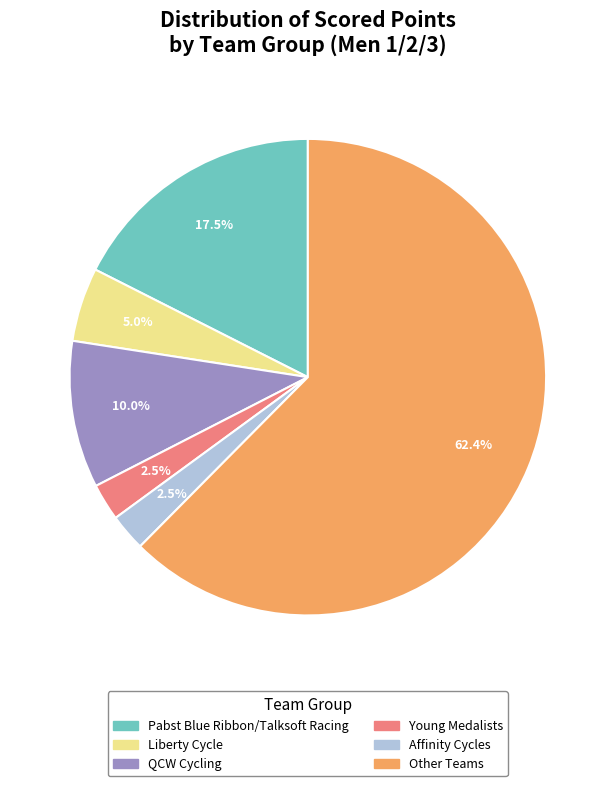

Is there any slice that represents more than half of the pie?

Yes